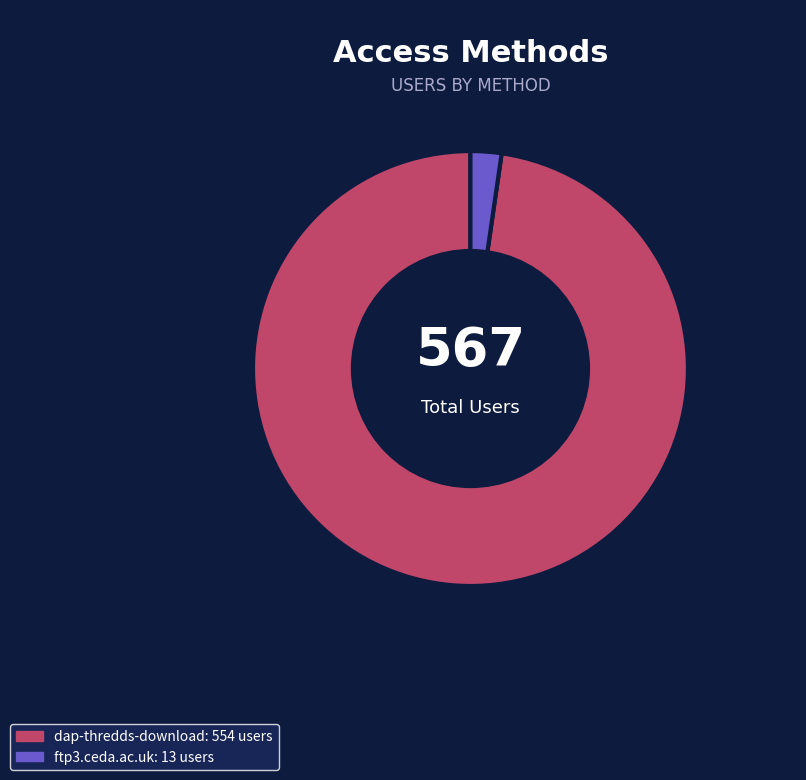

Which category has the biggest portion of the pie?

dap-thredds-download